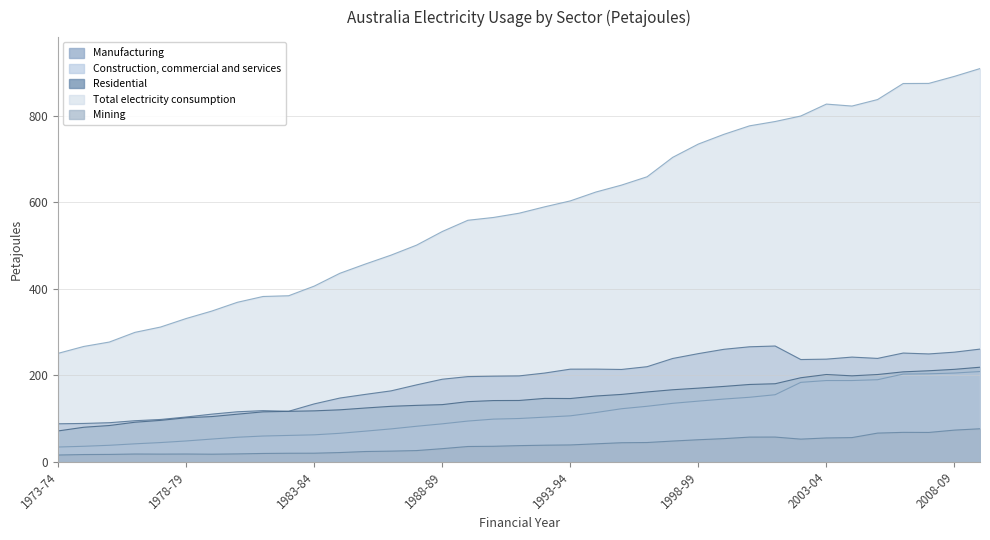

What are all the series names shown in the legend?

Manufacturing, Construction, commercial and services, Residential, Total electricity consumption, Mining